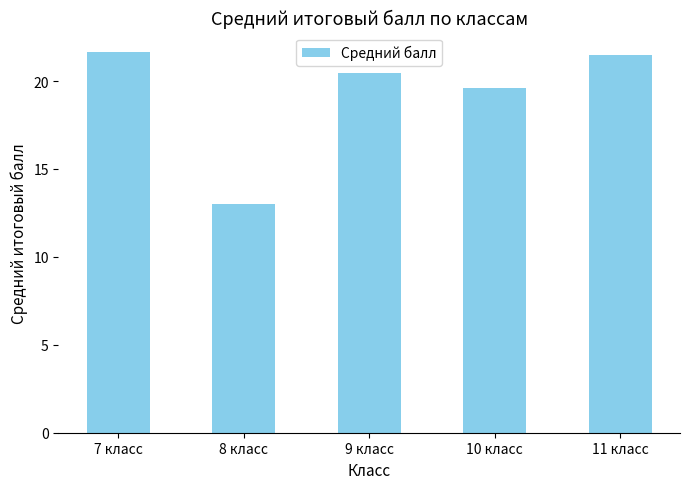

What is the approximate value at 7 класс?

21.7